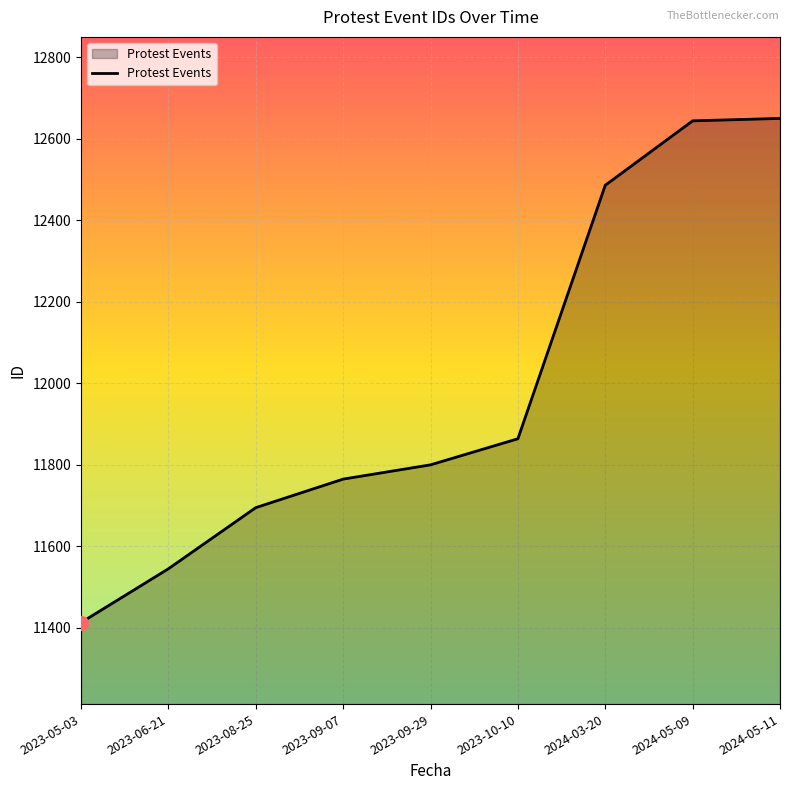

What is the difference between the maximum and minimum values?

1237